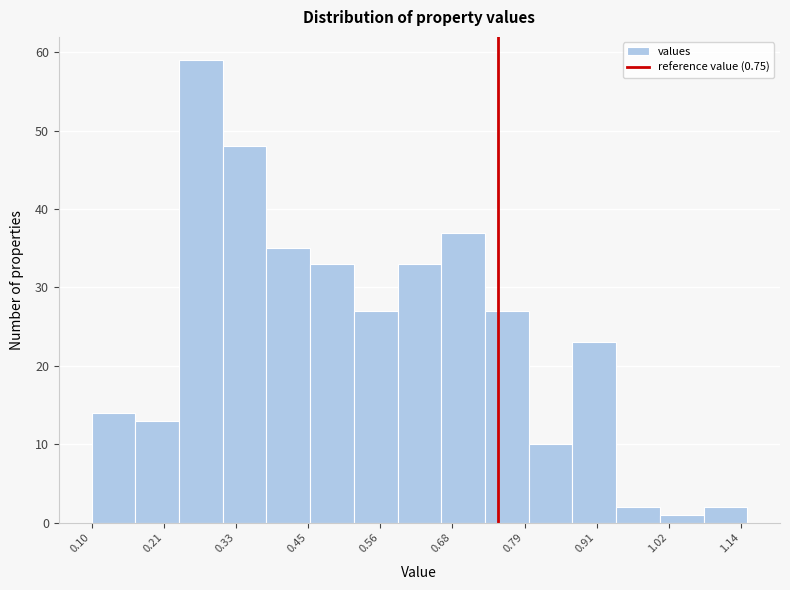

Around what value on the x-axis is the tallest bar? Give the approximate position of its centre, as read against the axis.

0.28